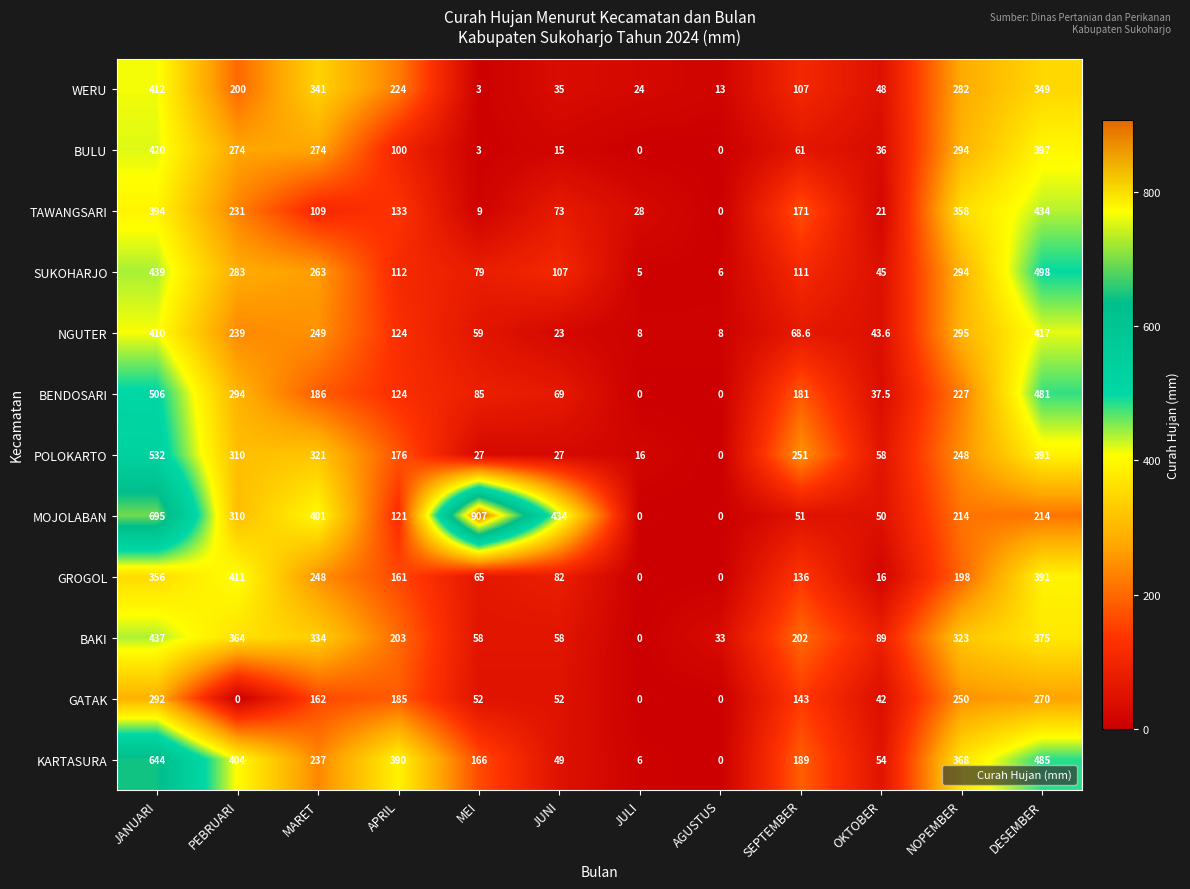

At which label does NGUTER first exceed 124?

JANUARI